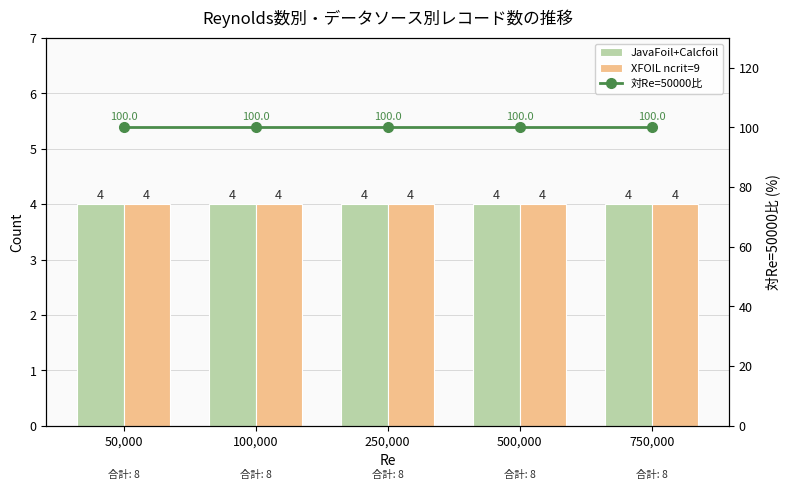

Does the chart contain any negative values?

No